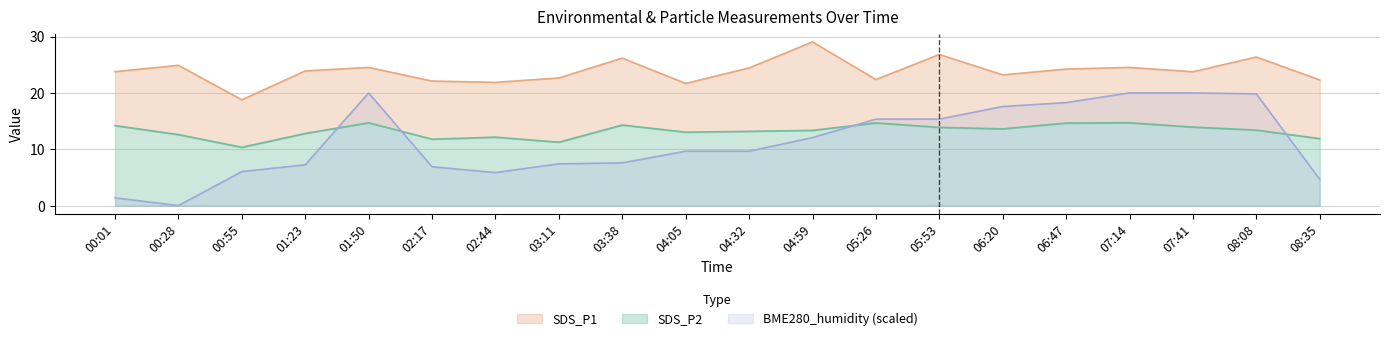

True or false: BME280_humidity and SDS_P1 cross at least once.

False